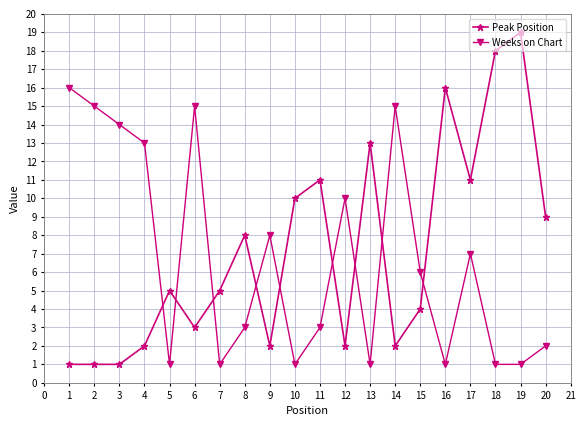

What is the minimum value for Peak Position?

1